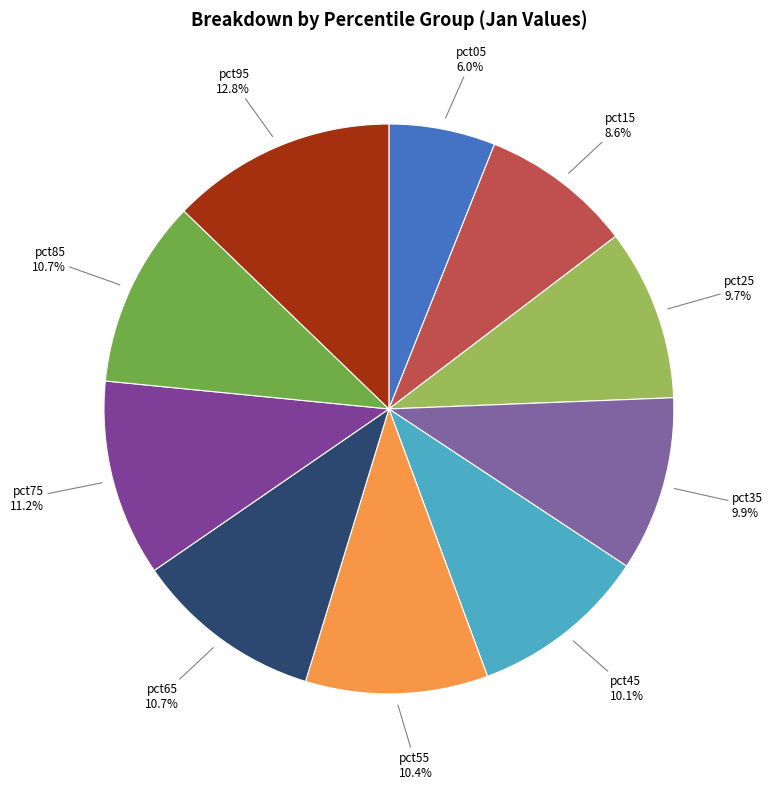

Which category has the smallest portion of the pie?

pct05